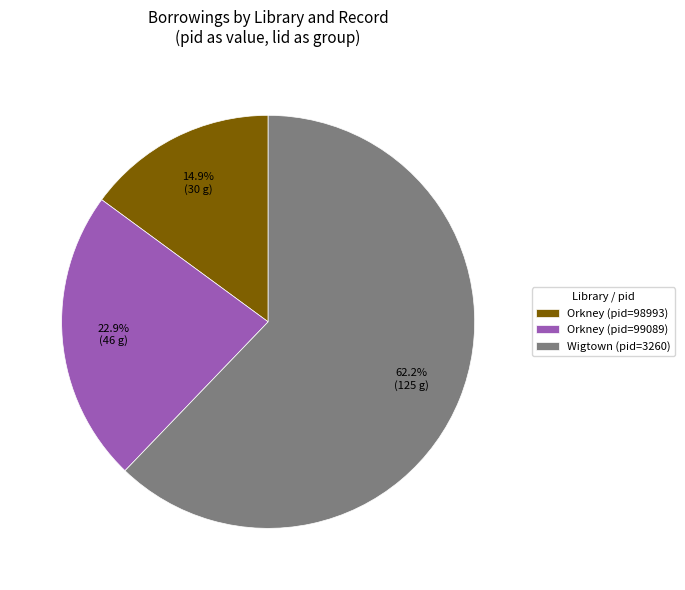

What is the smallest slice in the pie chart?

Orkney (pid=98993)